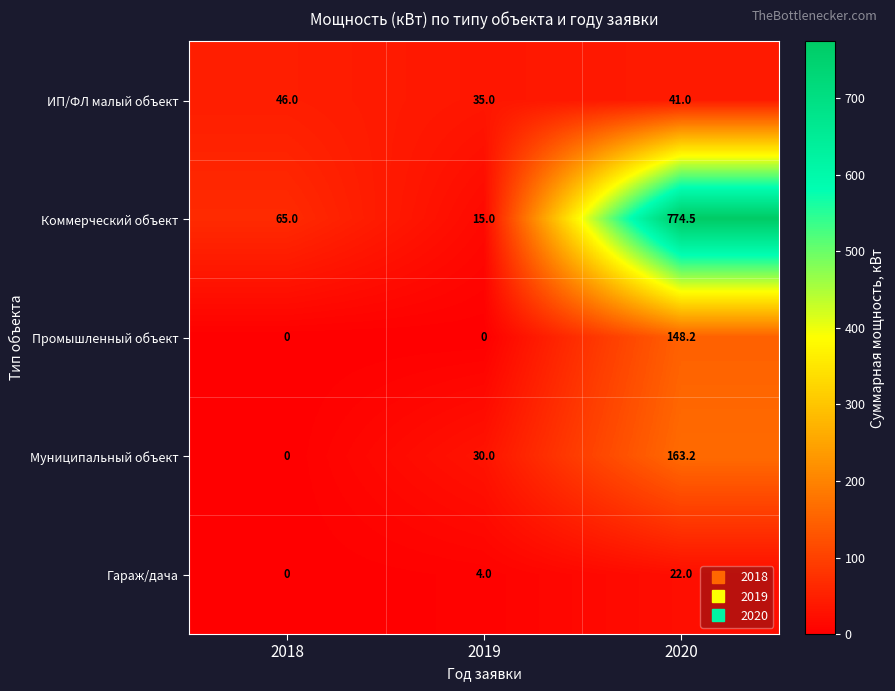

What is the difference between the highest and lowest values at 2019?

35.0